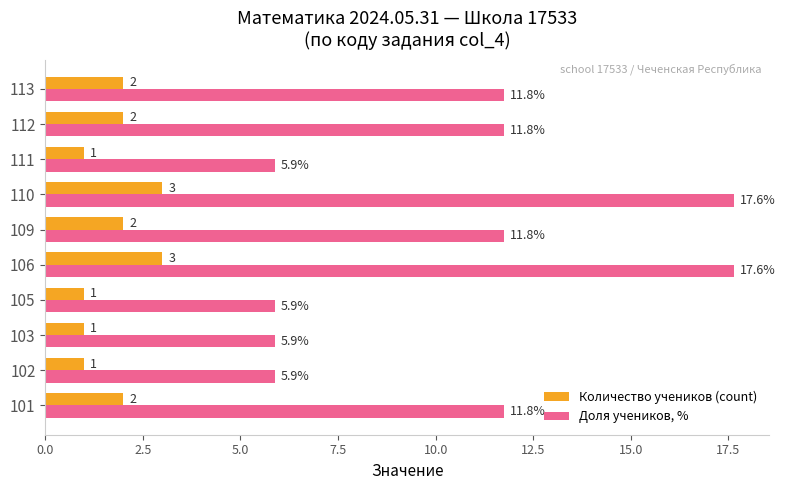

Which series has the largest range (max minus min)?

Доля учеников, %